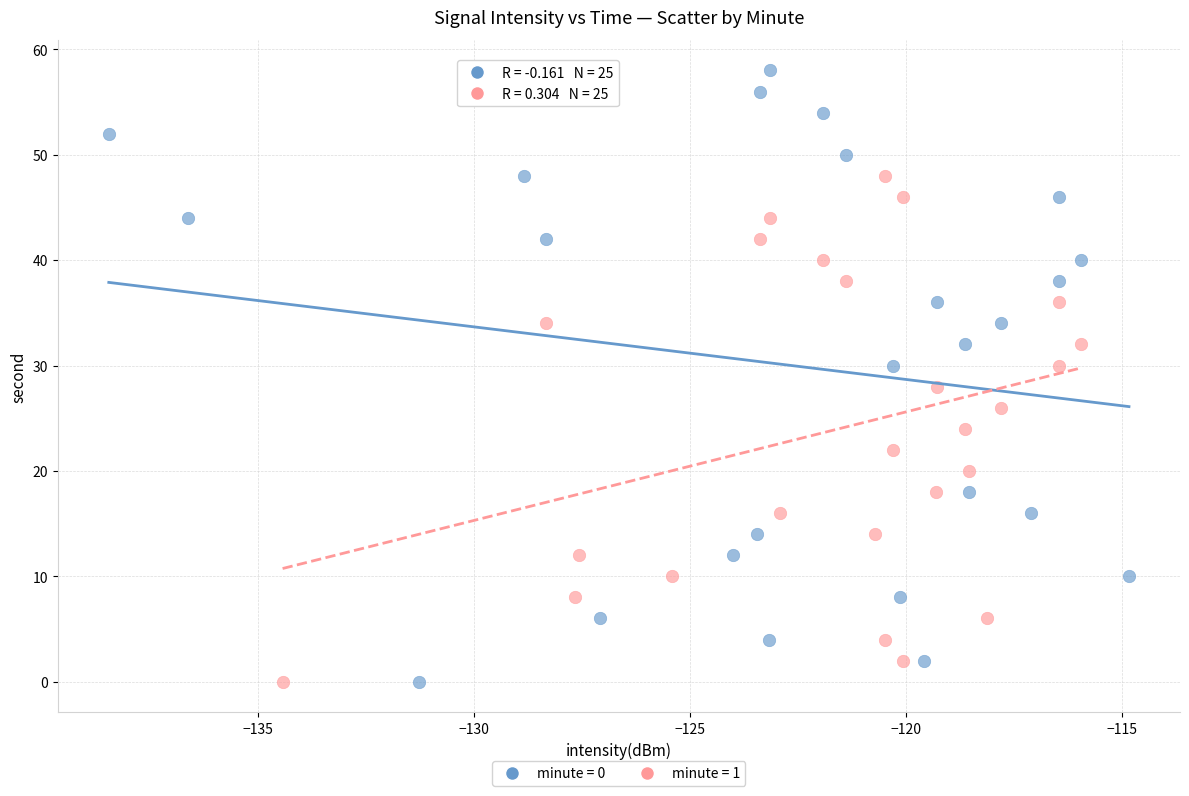

Which series contains the highest Y value?

minute = 0